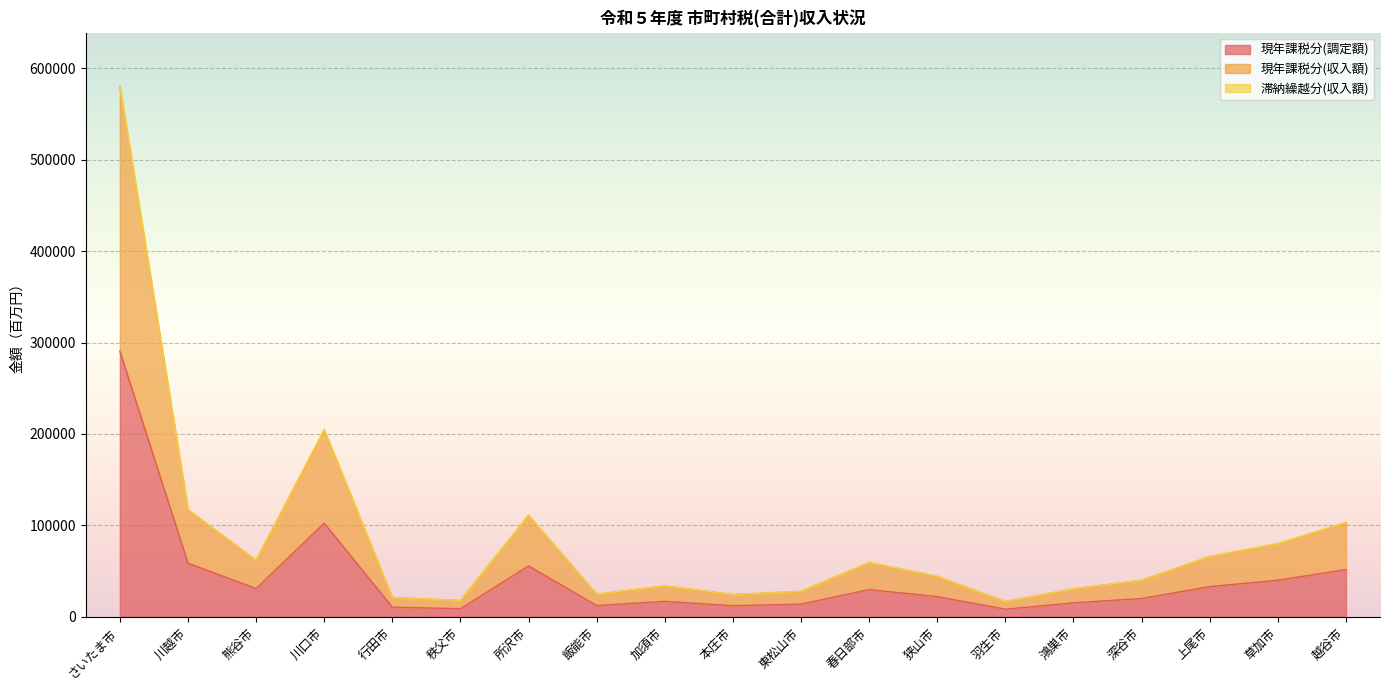

What is the approximate value of 現年課税分(調定額) at 狭山市, to the nearest 50?

22200